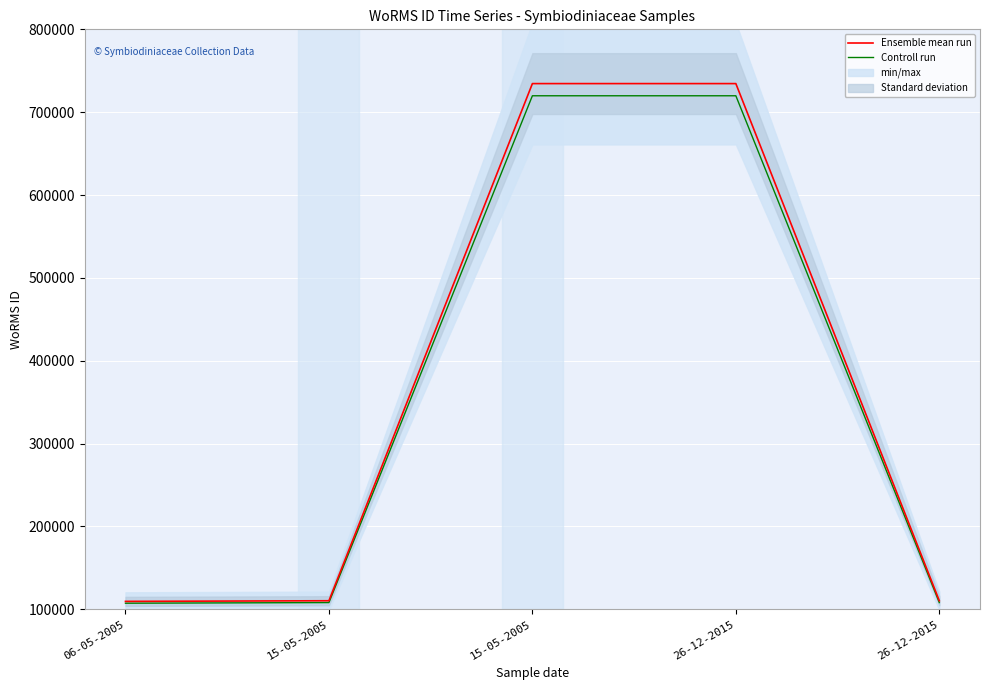

True or false: Ensemble mean run has a value of 179511.9 at 06-05-2005.

False